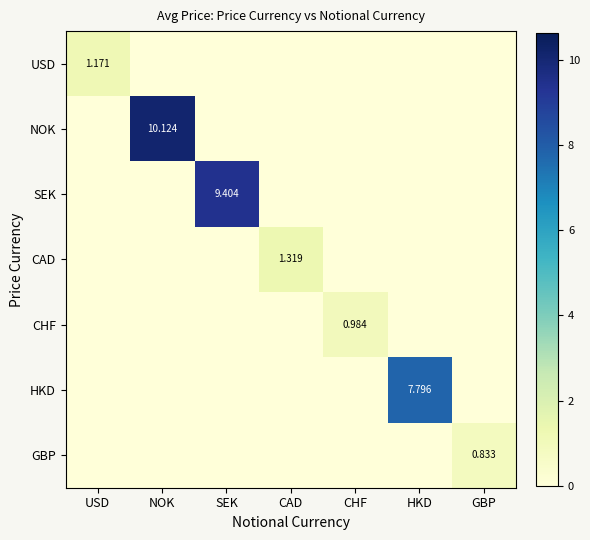

At which category does the chart reach its peak across all series?

NOK